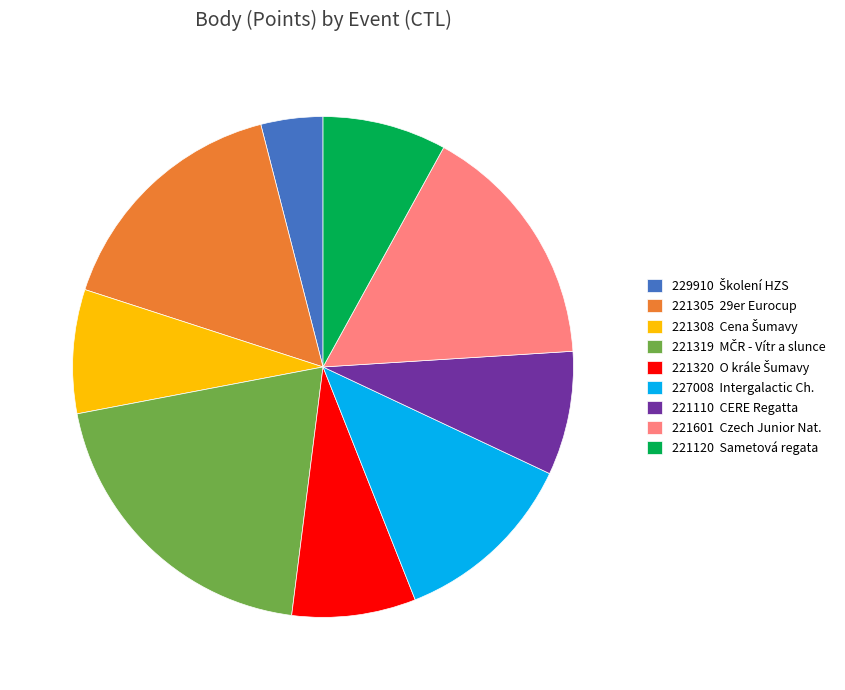

Which has a higher value, 227008 Intergalactic Ch. or 221110 CERE Regatta?

227008 Intergalactic Ch.